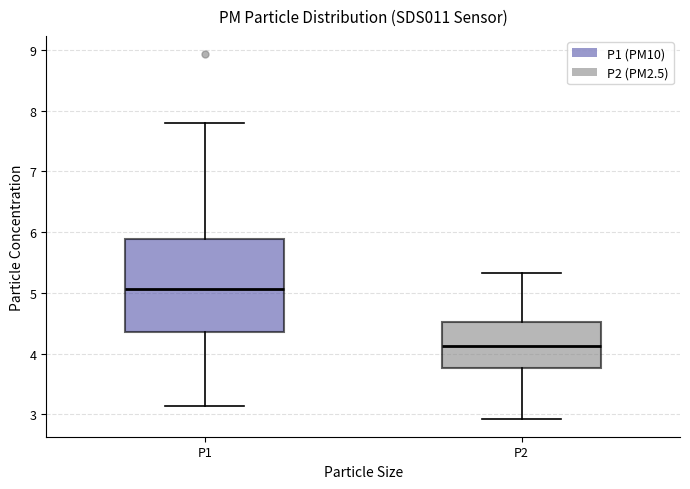

Reading left to right, read every box against the y-axis: the position of its median line, the range the box covers, and the ends of its whiskers. The values are not printed on the chart, so give them approximately, as read against the axis.

P1: median 5.1, box 4.4 to 5.9, whiskers 3.1 to 7.8
P2: median 4.1, box 3.8 to 4.5, whiskers 2.9 to 5.3